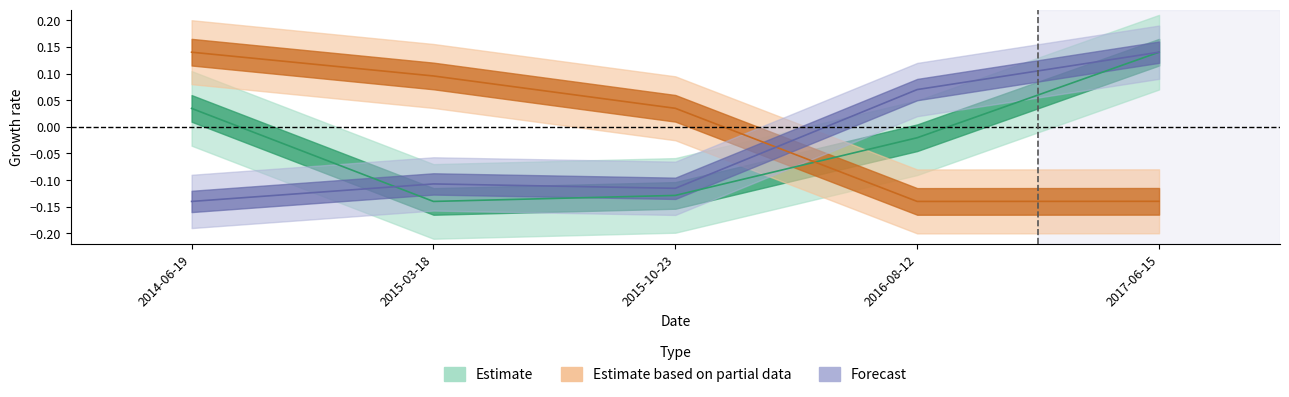

How many data points in transactionShares are less than 0?

3